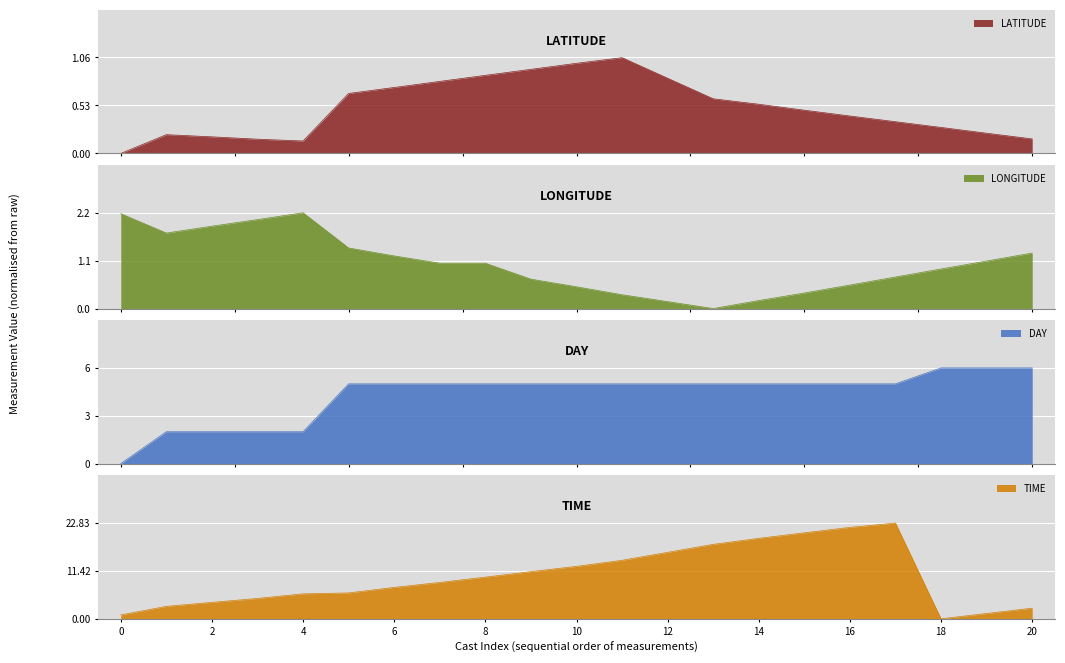

What are all the series names shown in the legend?

LATITUDE, LONGITUDE, DAY, TIME